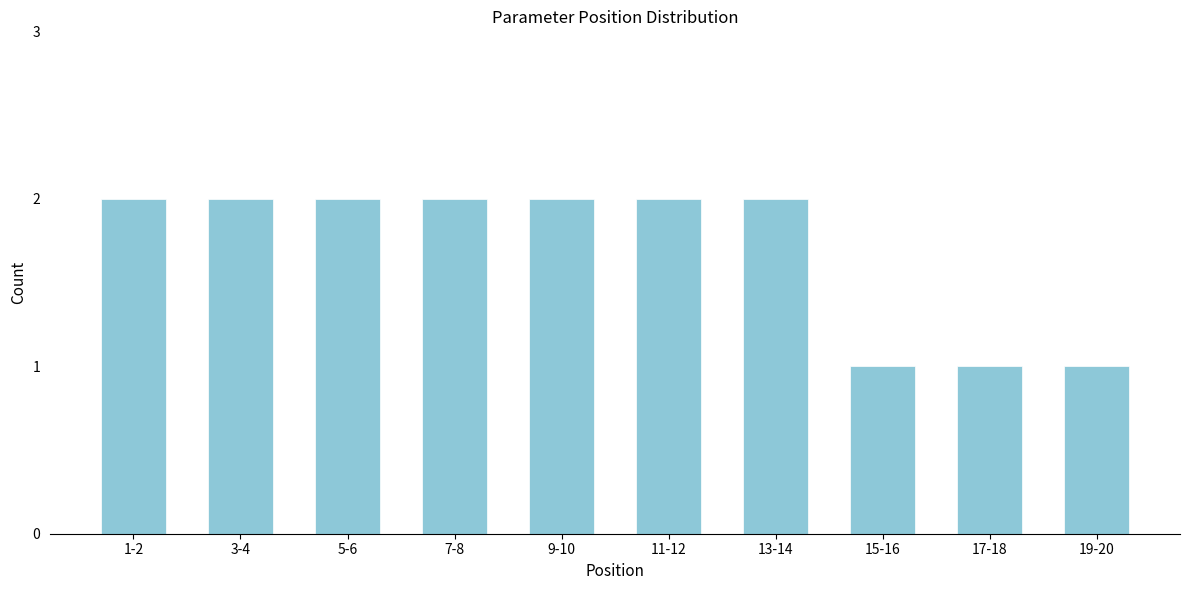

Reading left to right, extract all data points from this chart.

1-2=2	3-4=2	5-6=2	7-8=2	9-10=2	11-12=2	13-14=2	15-16=1	17-18=1	19-20=1